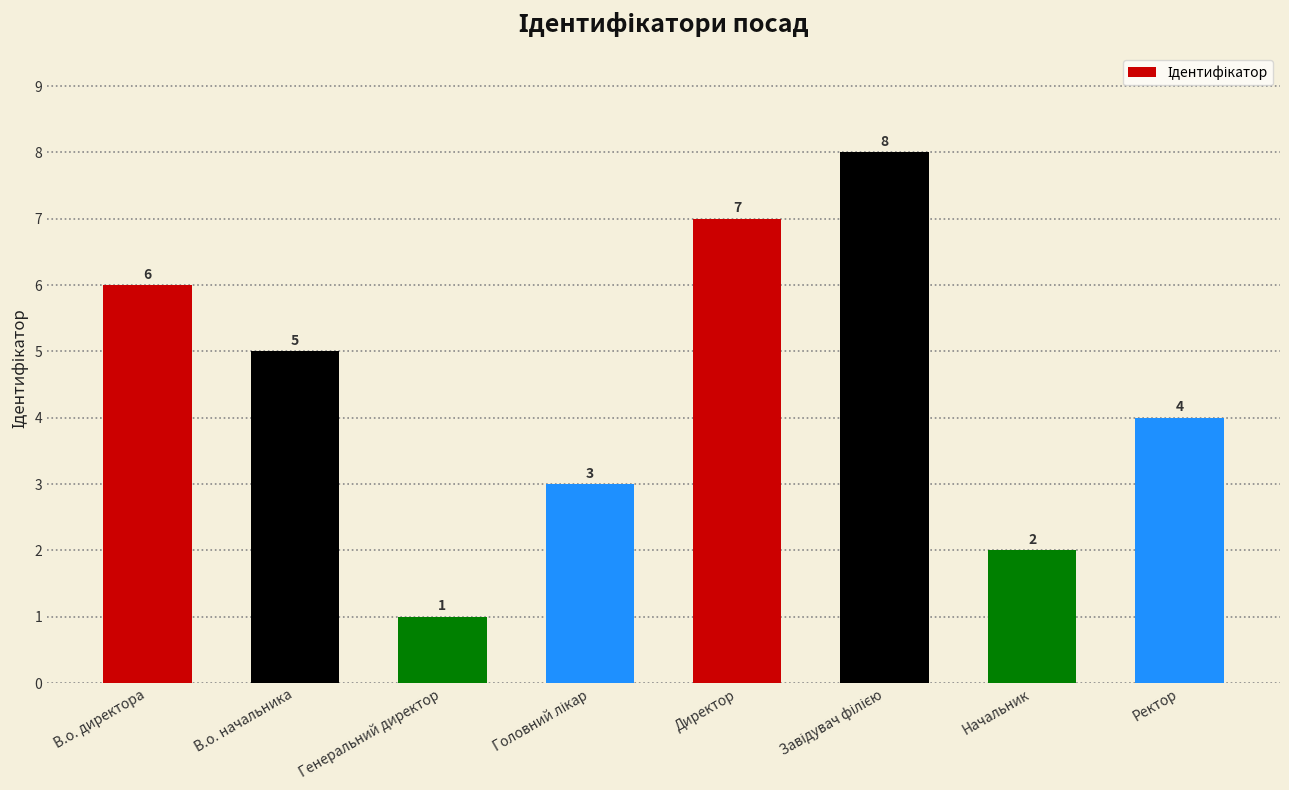

At which category does the chart reach its minimum across all series?

Генеральний директор